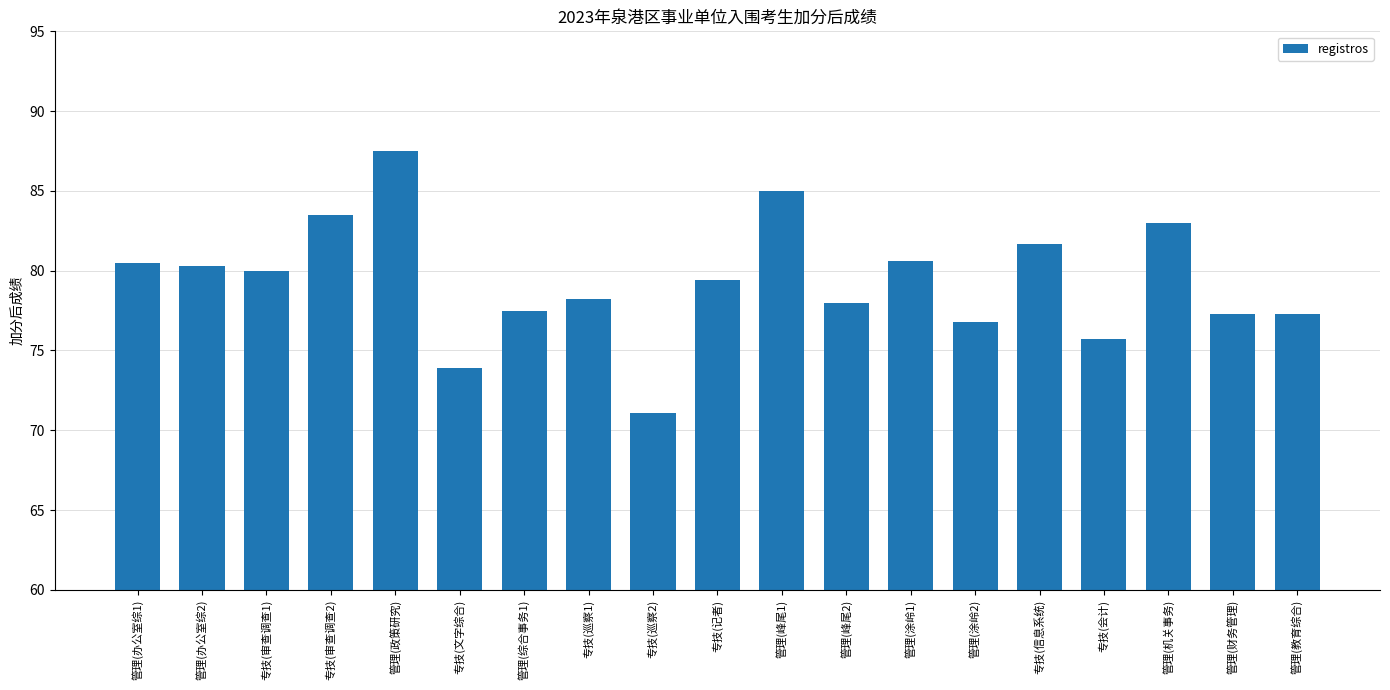

What is the ratio of the value at 专技(巡察1) to the value at 管理(政策研究)?

0.9